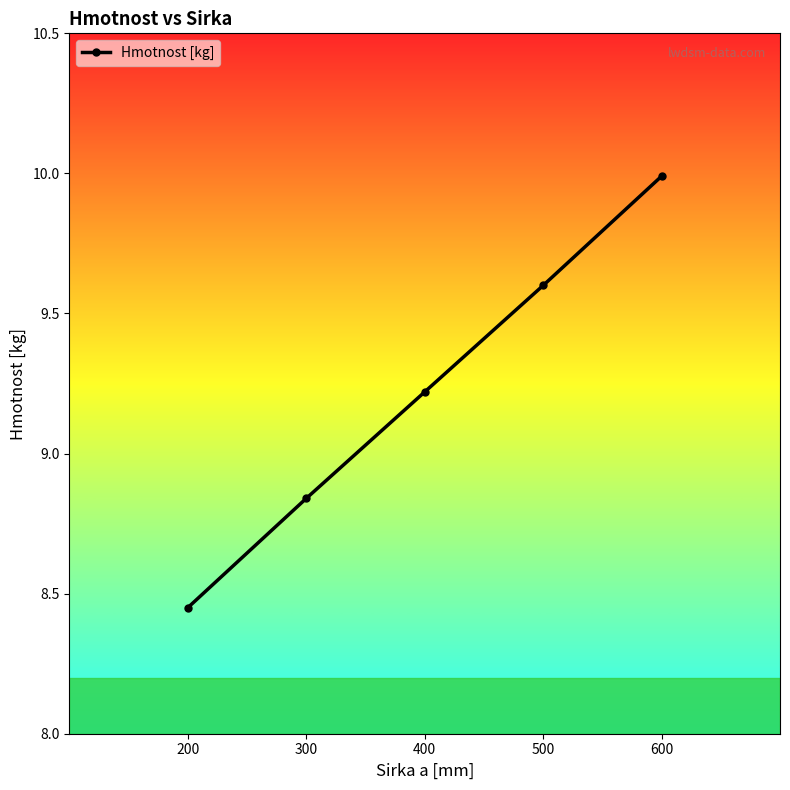

How many lines are shown in the chart?

1